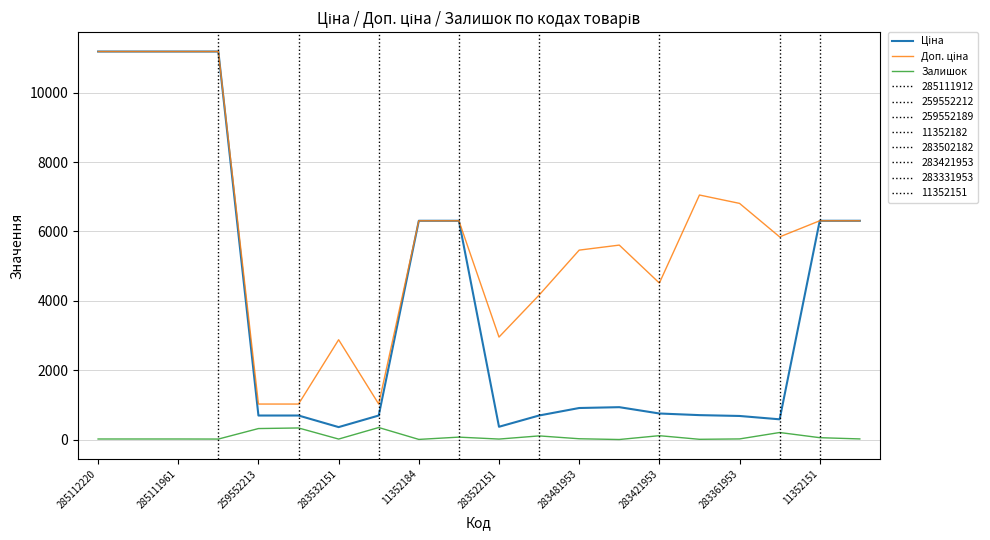

How many values in the Залишок series are below 19?

9